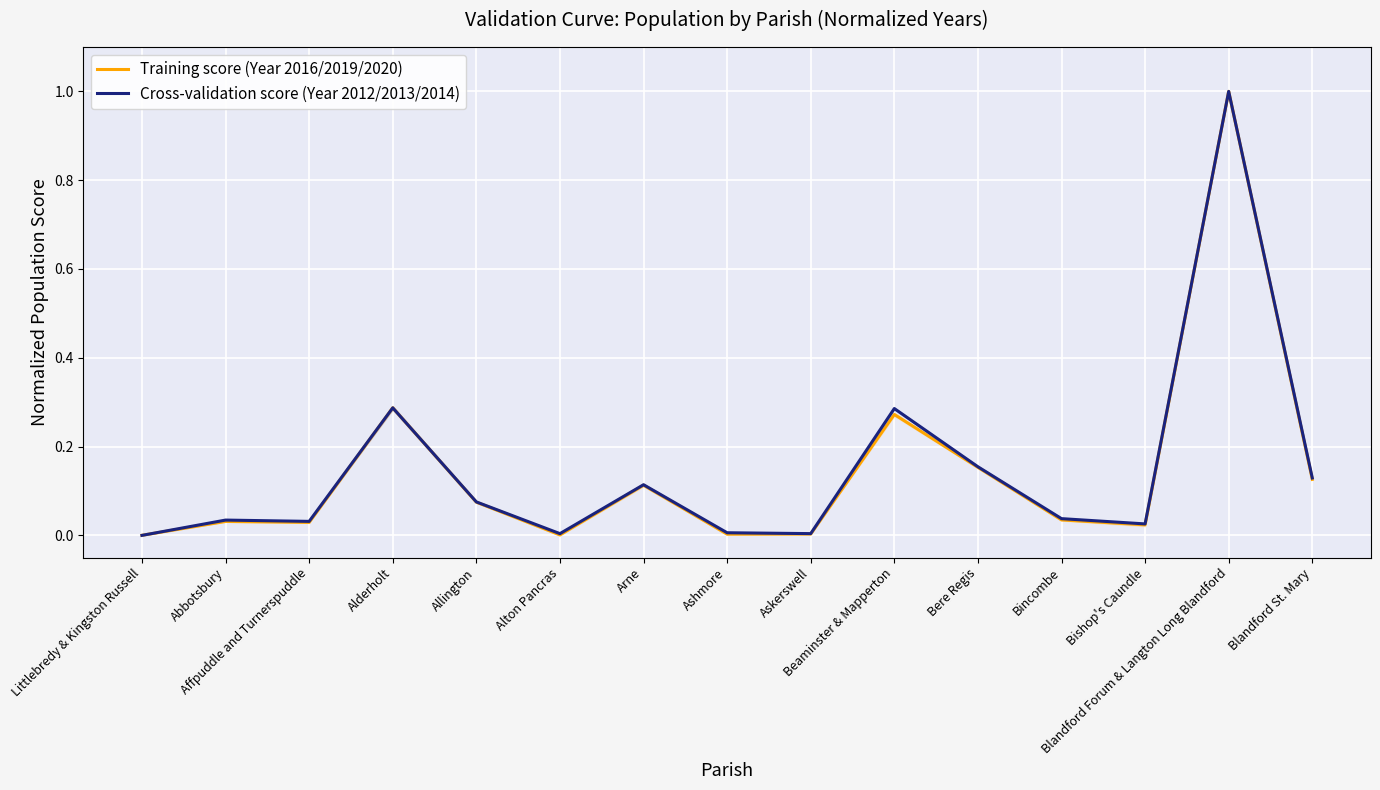

What is the sum of the Cross-validation score (Year 2012/2013/2014) values at Arne and Ashmore?

0.1